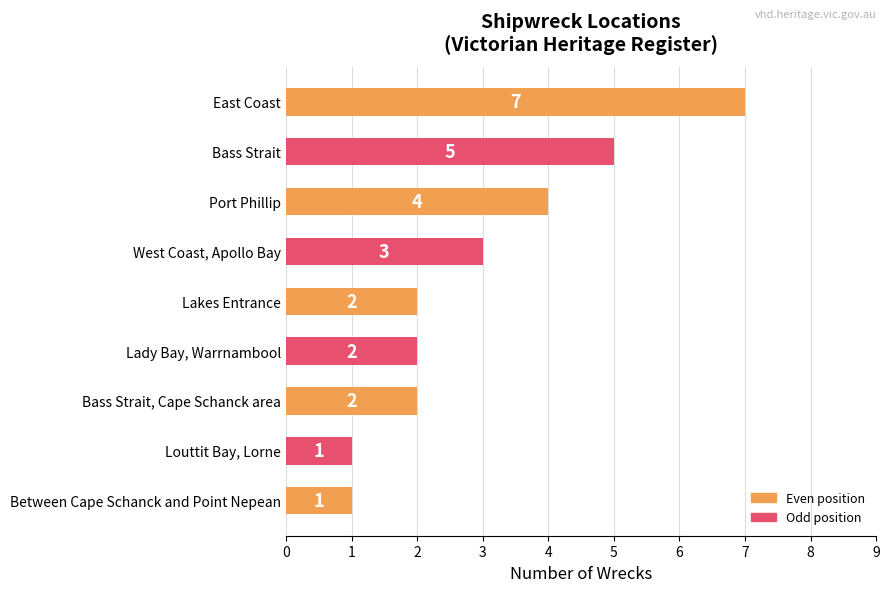

What is the maximum value shown in the chart?

7